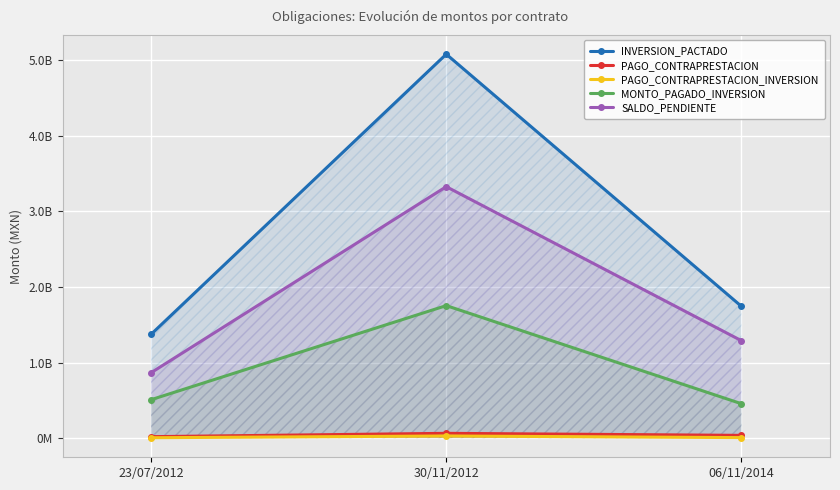

How many data points in INVERSION_PACTADO are above 1742945414?

1